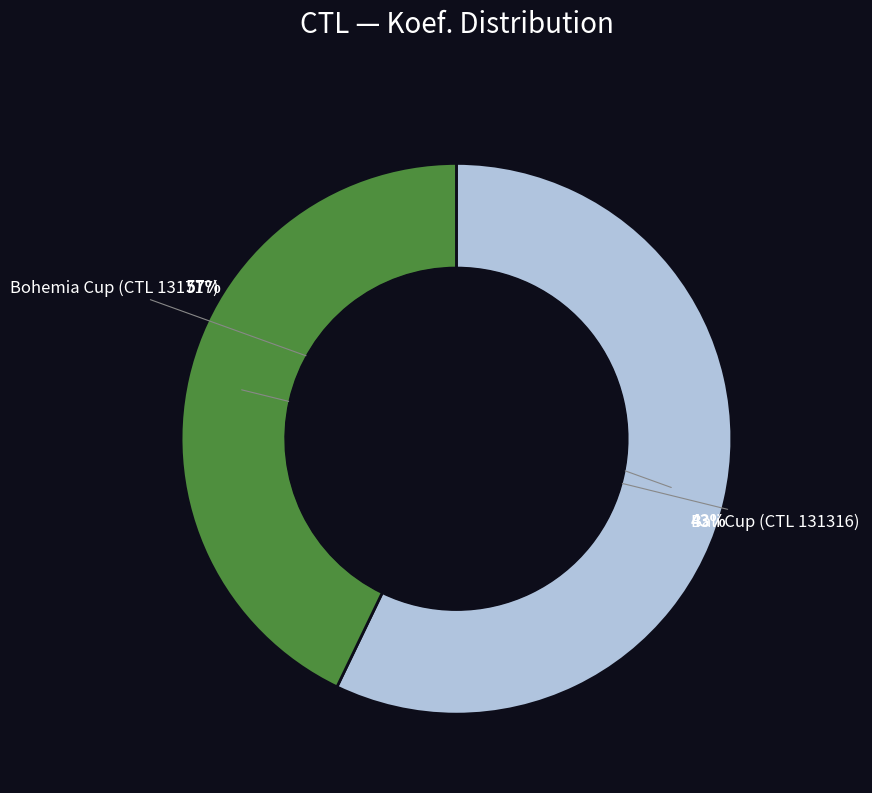

Rank the categories by value from lowest to highest.

131316, 131717